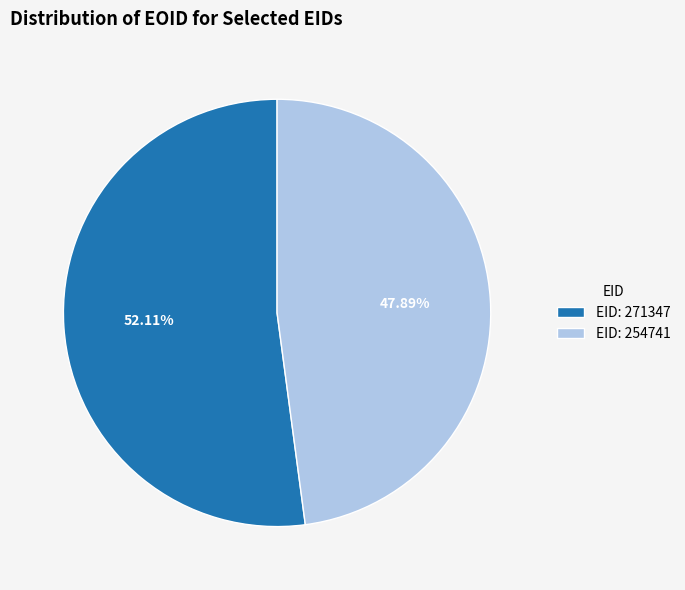

Is EID: 271347 the majority of the pie?

Yes